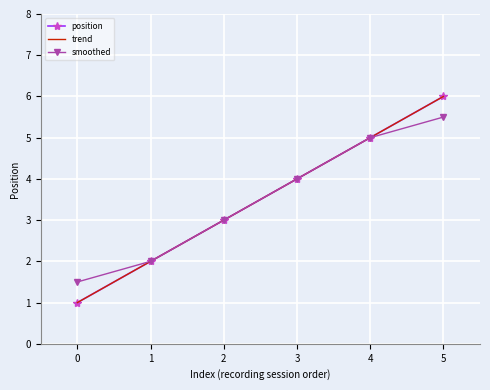

What is the minimum value shown in the chart?

1